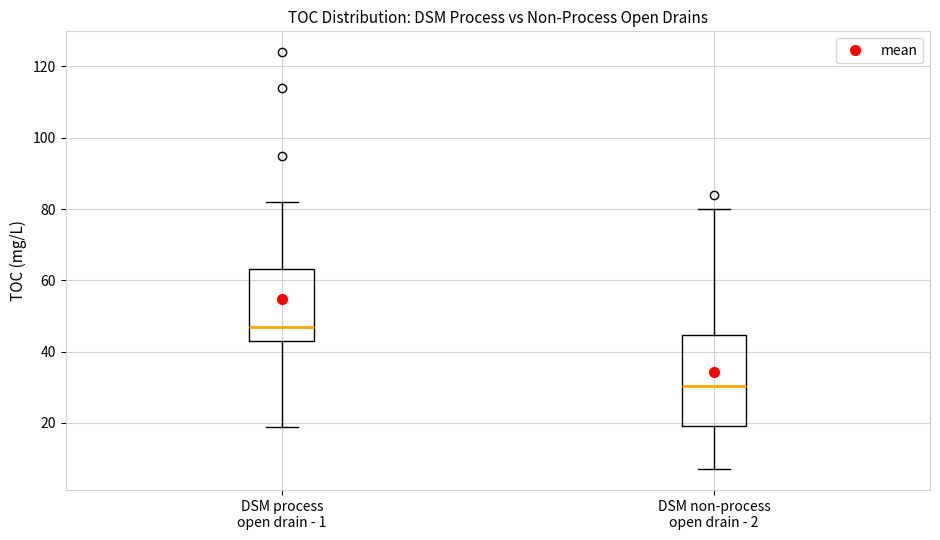

Which box is the tallest, from its lower edge to its upper edge?

DSM non-process open drain - 2